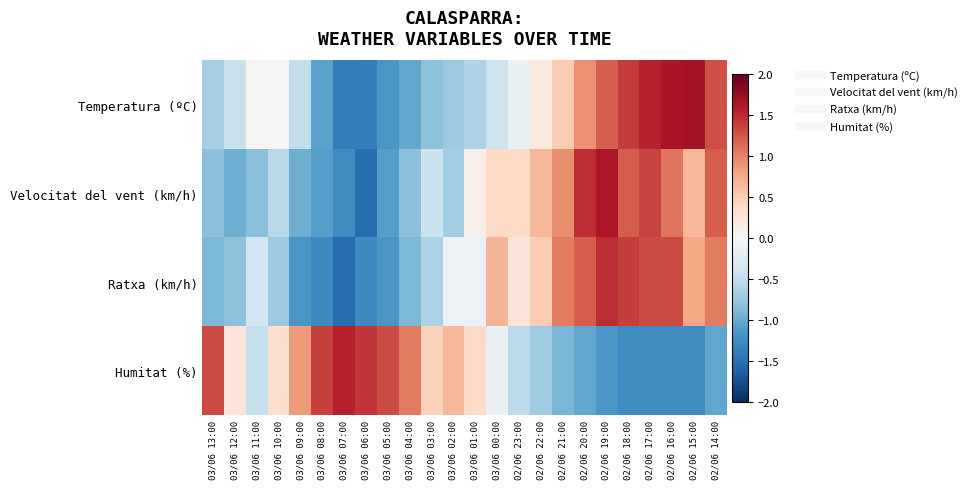

At 03/06 00:00, list the series in order from largest to smallest.

Ratxa (km/h), Velocitat del vent (km/h), Humitat (%), Temperatura (ºC)